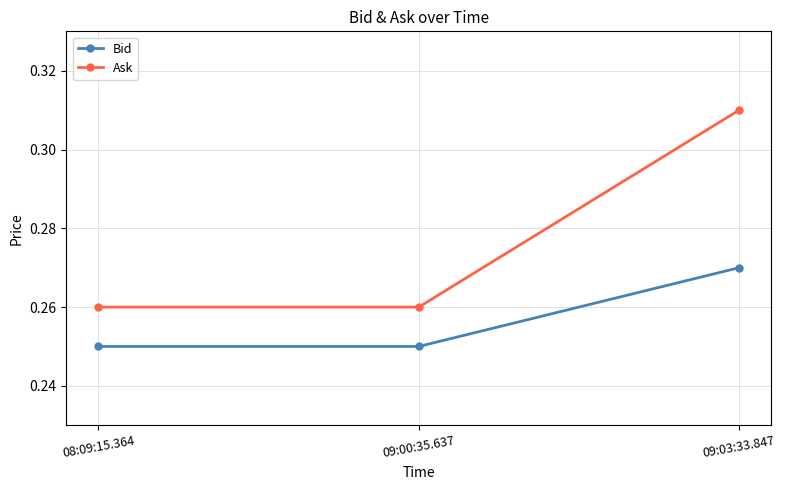

At how many categories does at least one series exceed 0?

3